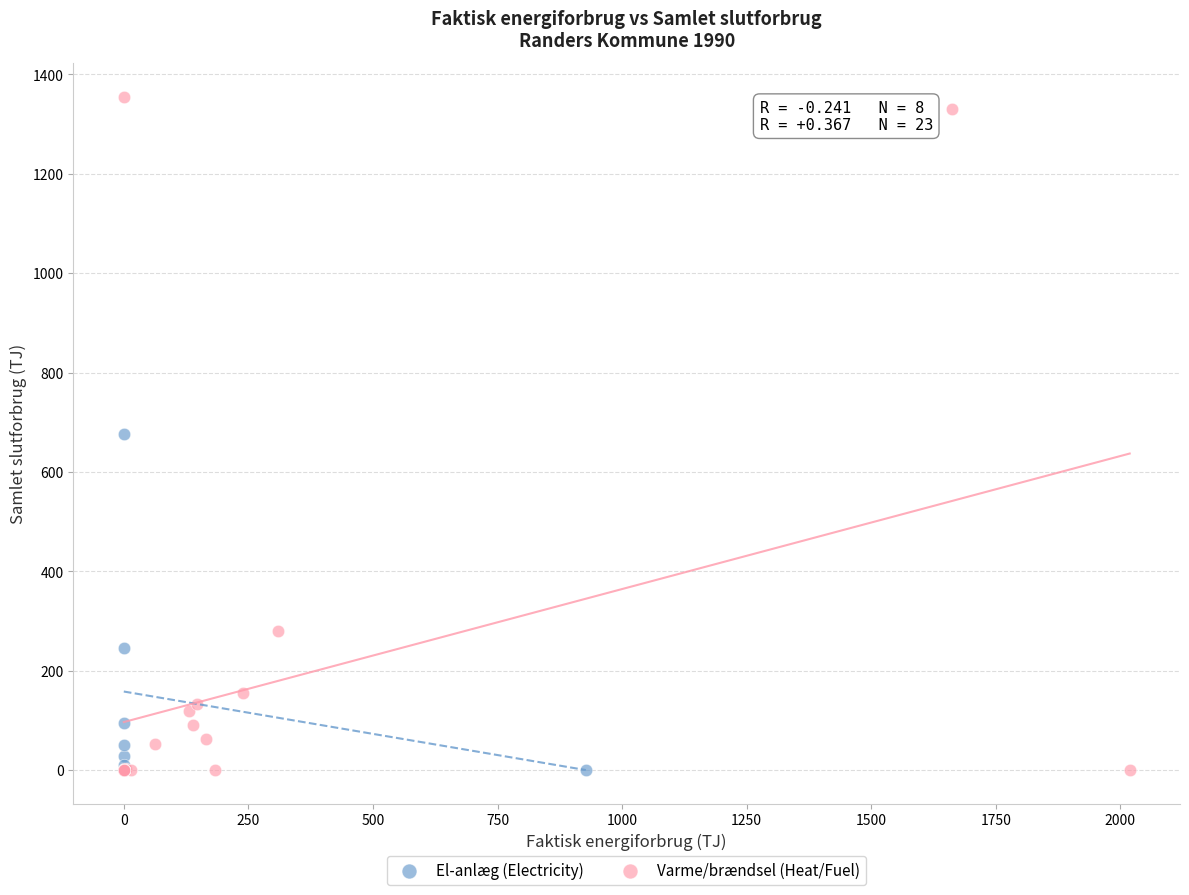

Which series reaches the maximum Y coordinate?

Varme/brændsel (Heat/Fuel)